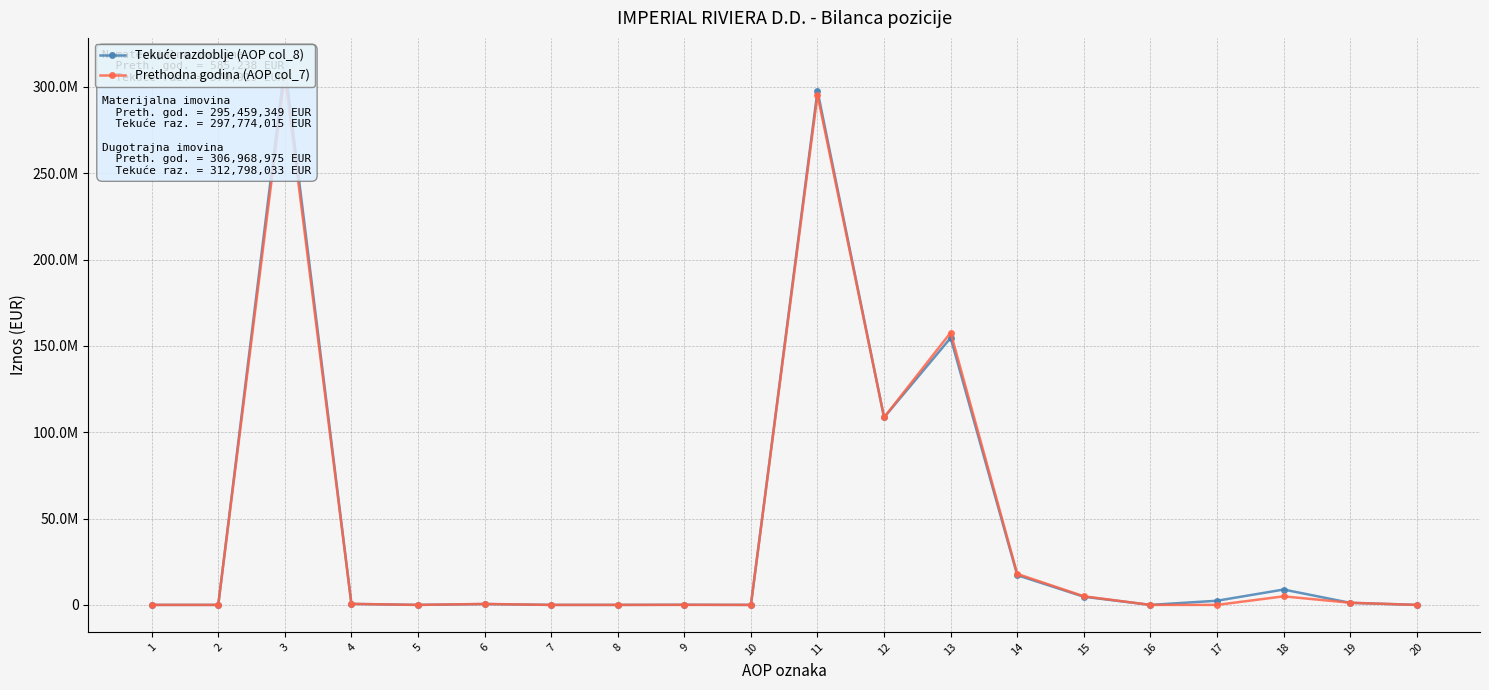

What is the approximate value of Tekuće razdoblje (AOP col_8) at 15, to the nearest 50?

4730950